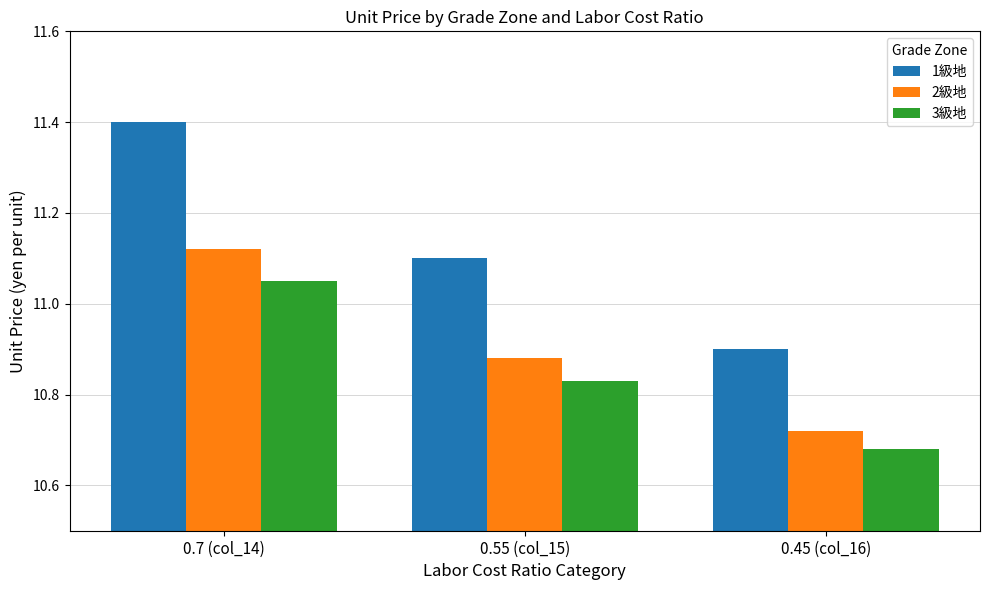

What is the total value across all series at 0.7 (col_14)?

33.6